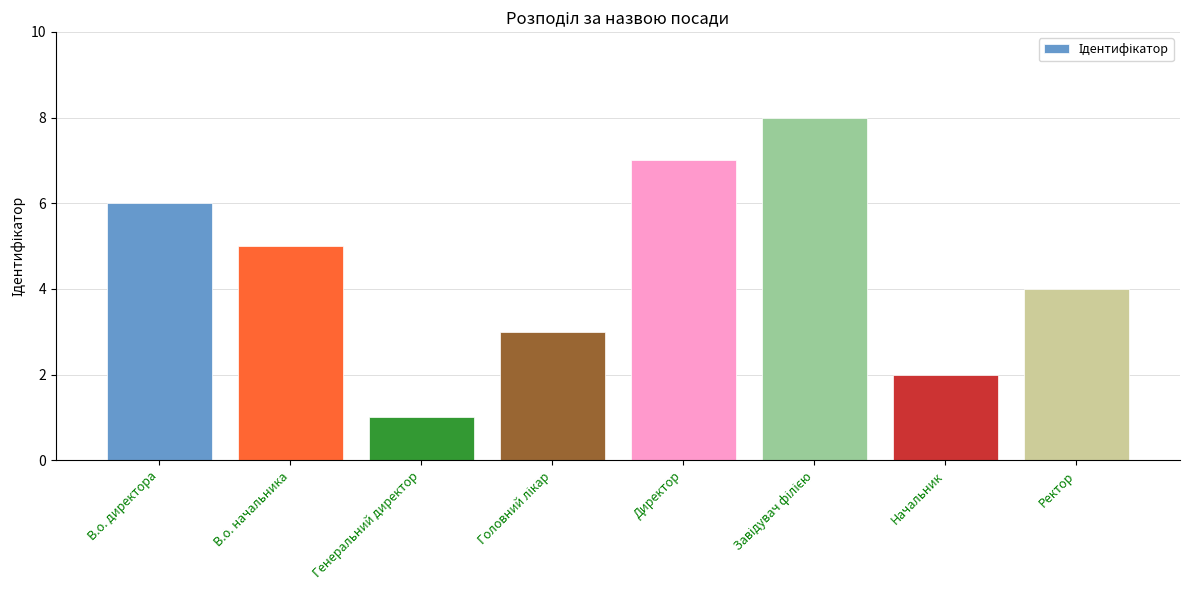

What is the change in value from В.о. директора to Директор?

+1